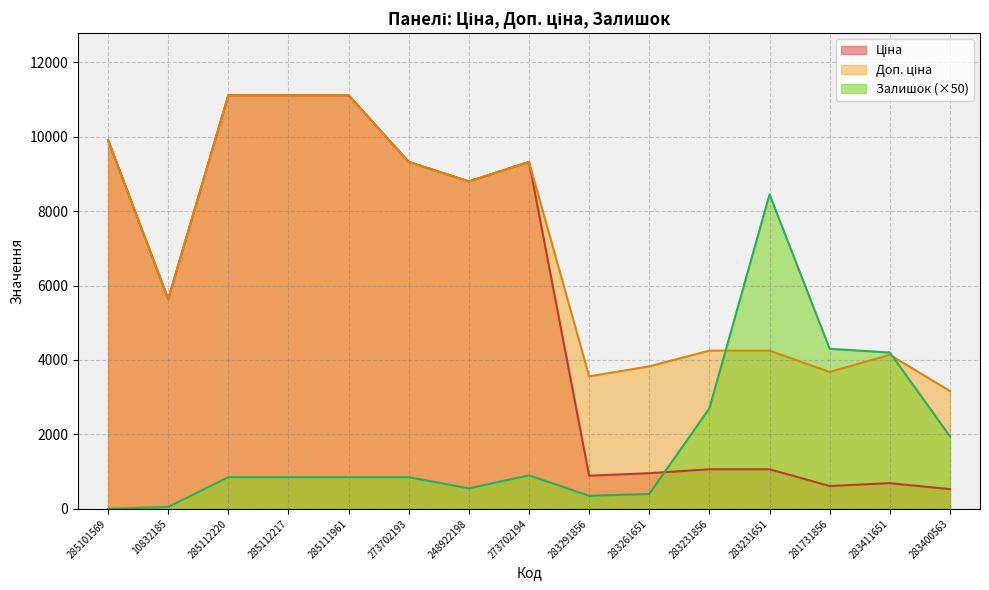

How many data points does each series have?

15